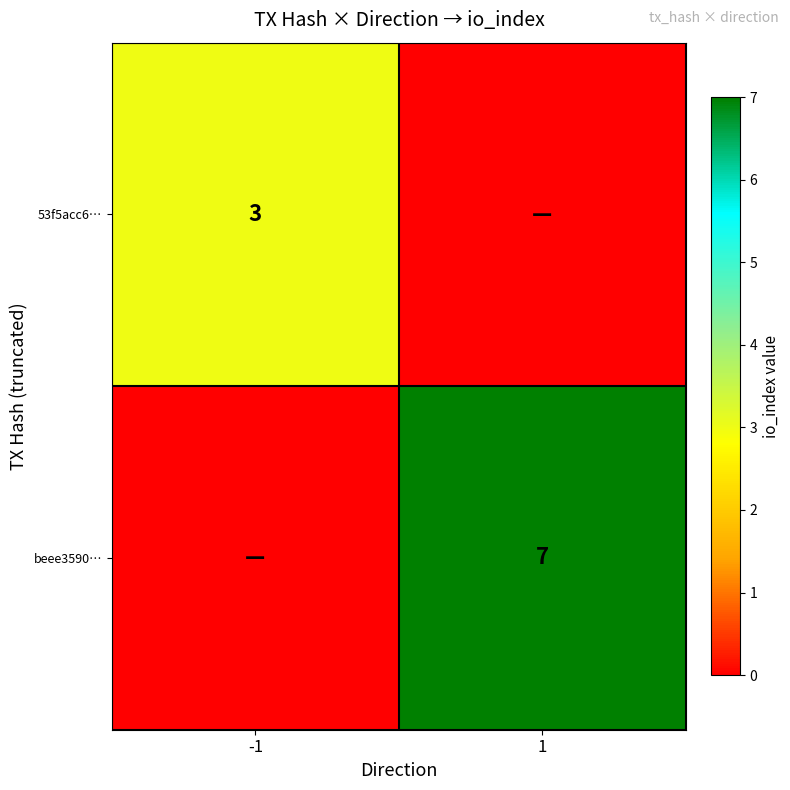

The value of beee3590… at 1 is 7. True or false?

True